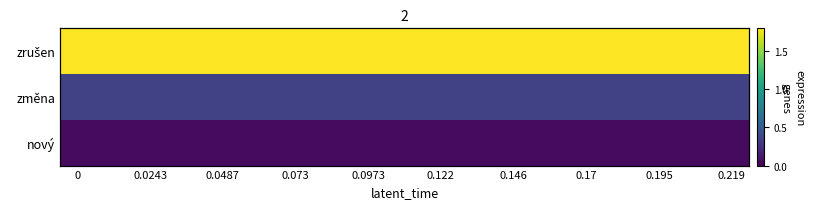

How many series are shown in this chart?

3